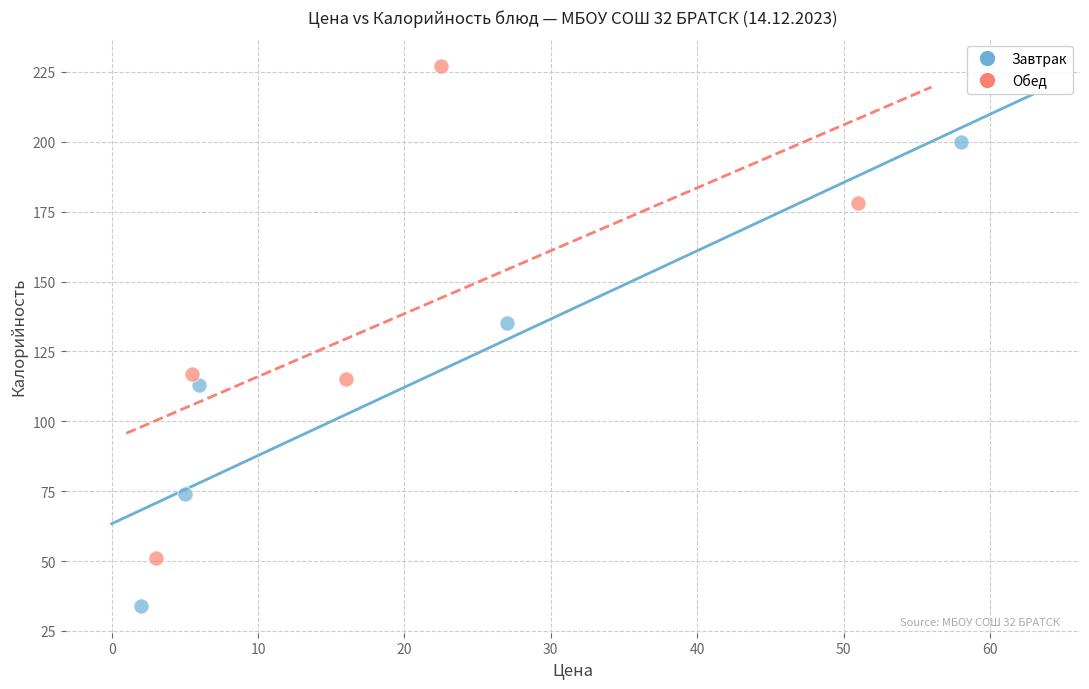

Which series reaches the minimum Y coordinate?

Завтрак